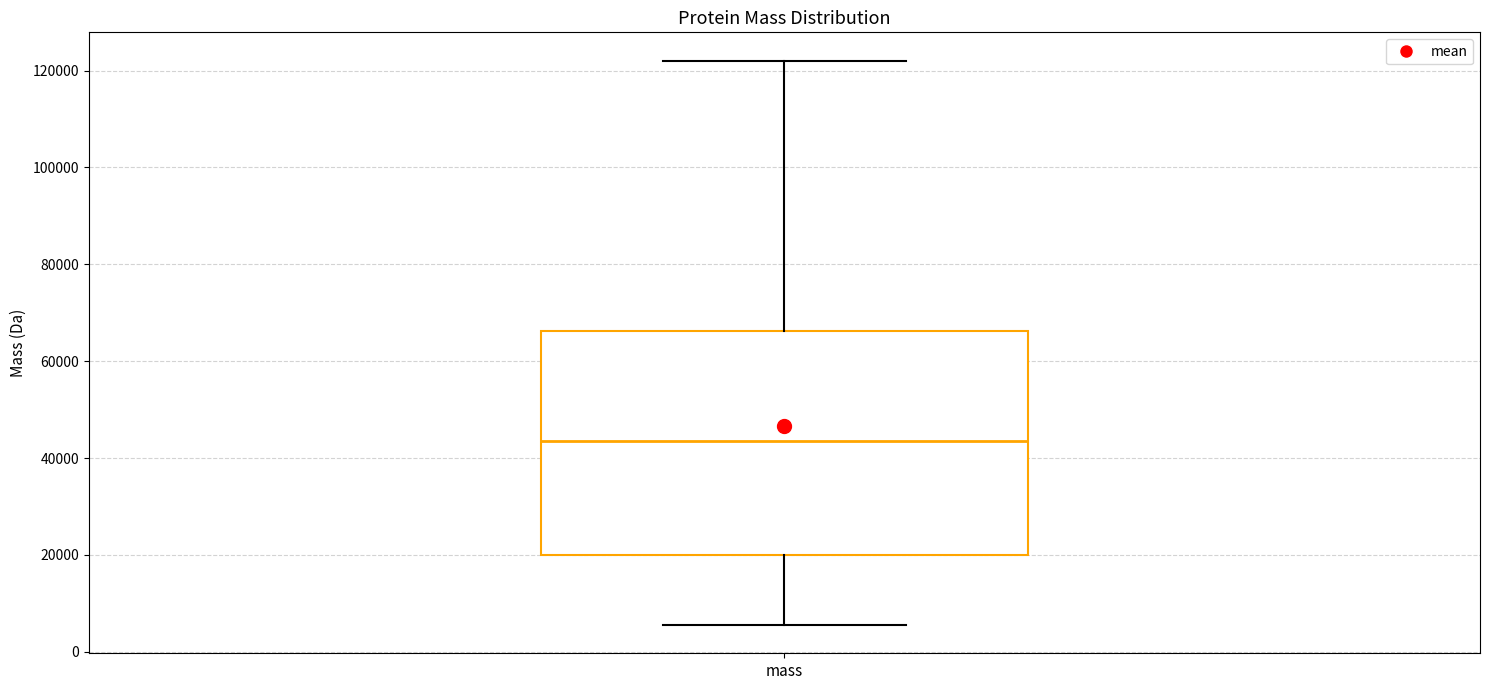

Transcribe this box plot: give where the median line is, the range the box spans, and where the two whiskers end, as read against the y-axis. The values are not printed on the chart, so give them approximately, as read against the axis.

median 44000, box 20000 to 66000, whiskers 6000 to 122000